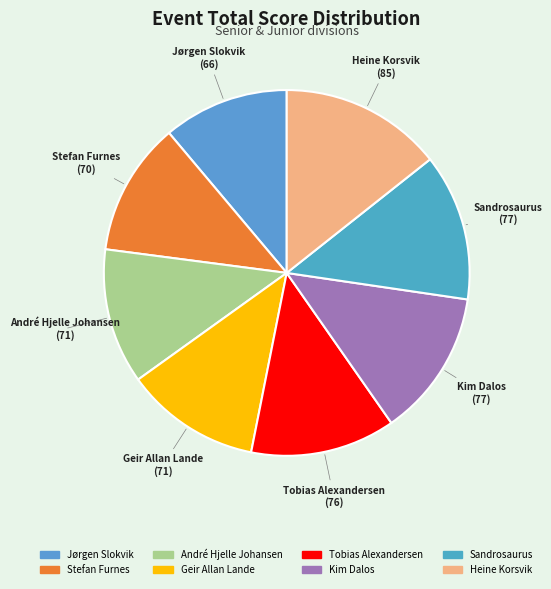

Count the number of slices in the pie.

8